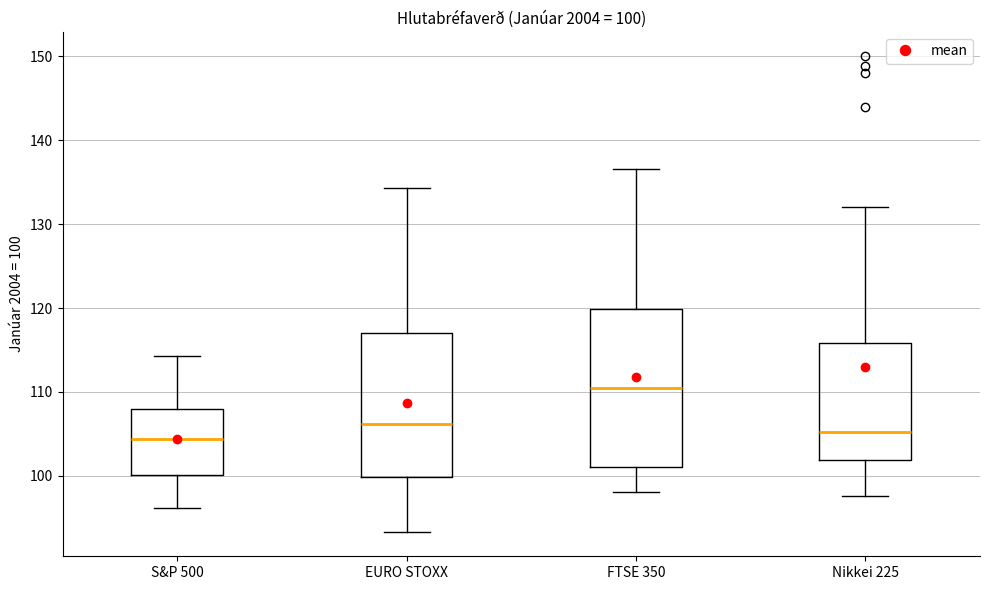

Which box is the tallest, from its lower edge to its upper edge?

FTSE 350